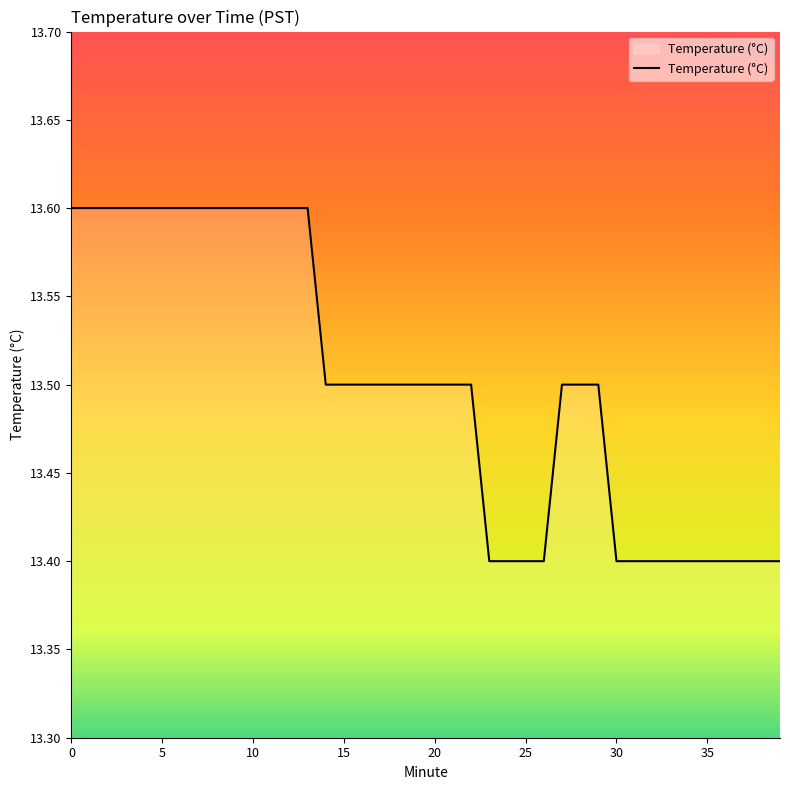

What is the greatest value displayed?

13.6